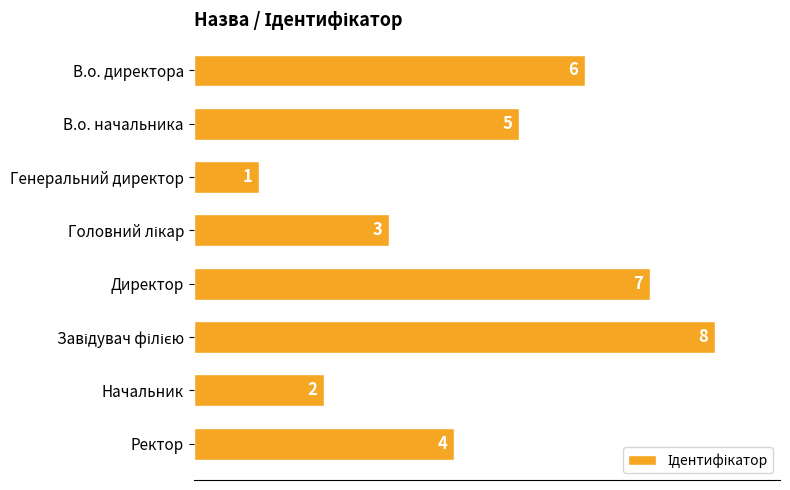

Where is the data nearest to the value 4?

Ректор